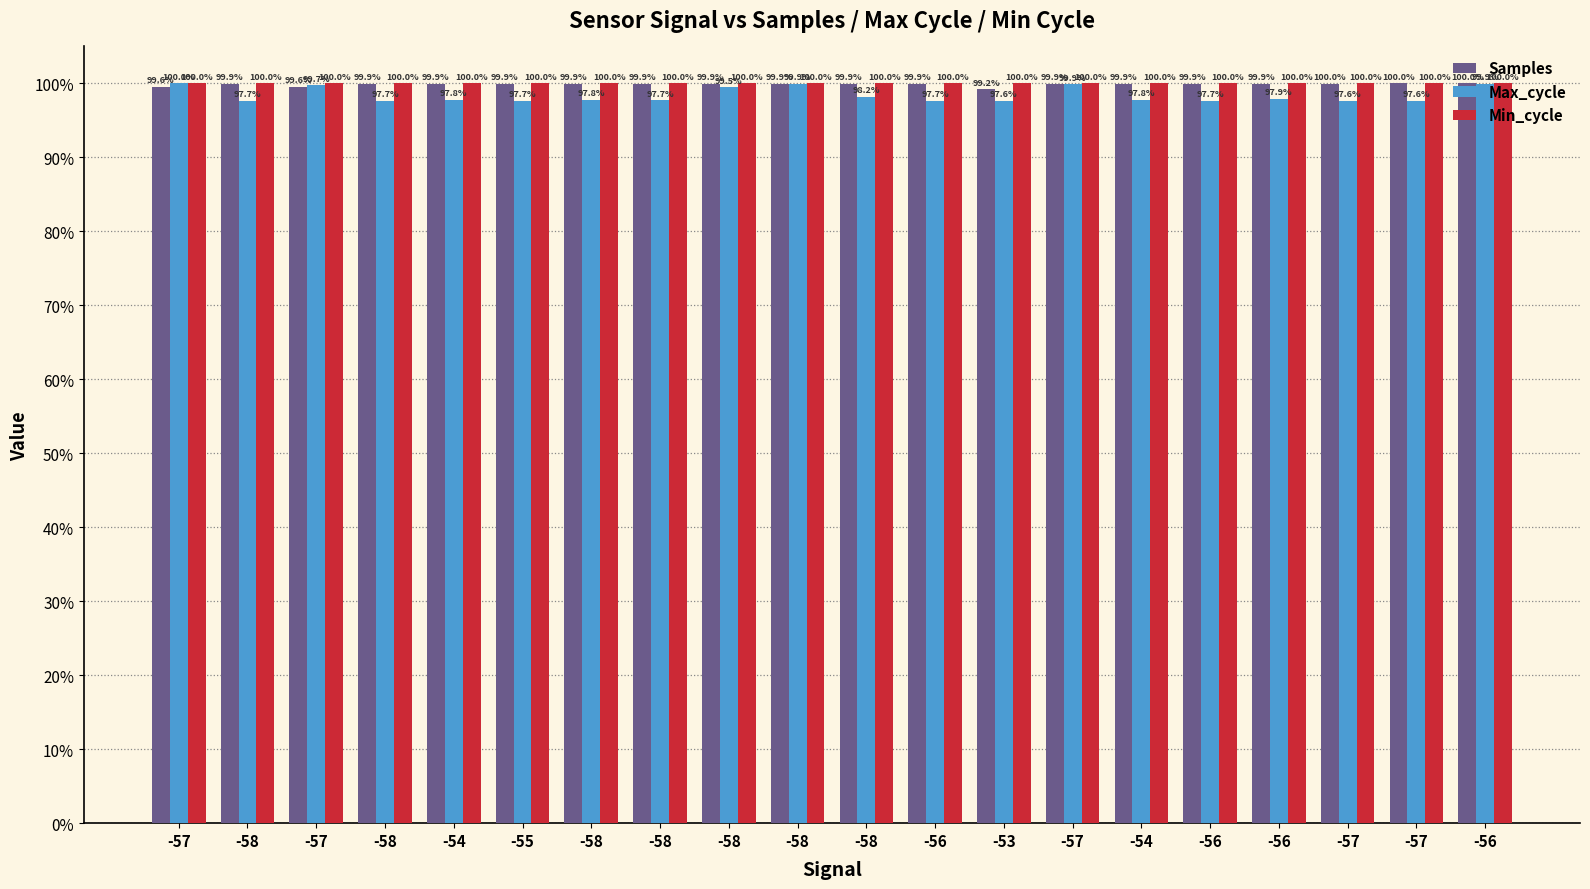

At which label is Min_cycle closest to 100?

-57